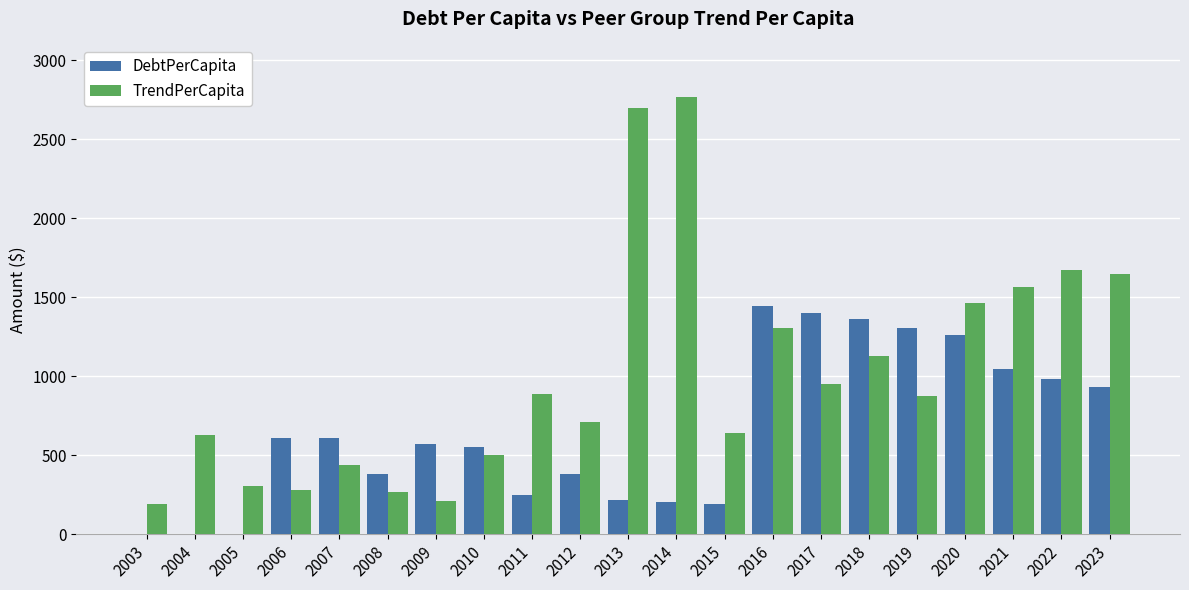

Does the chart contain stacked bars?

No